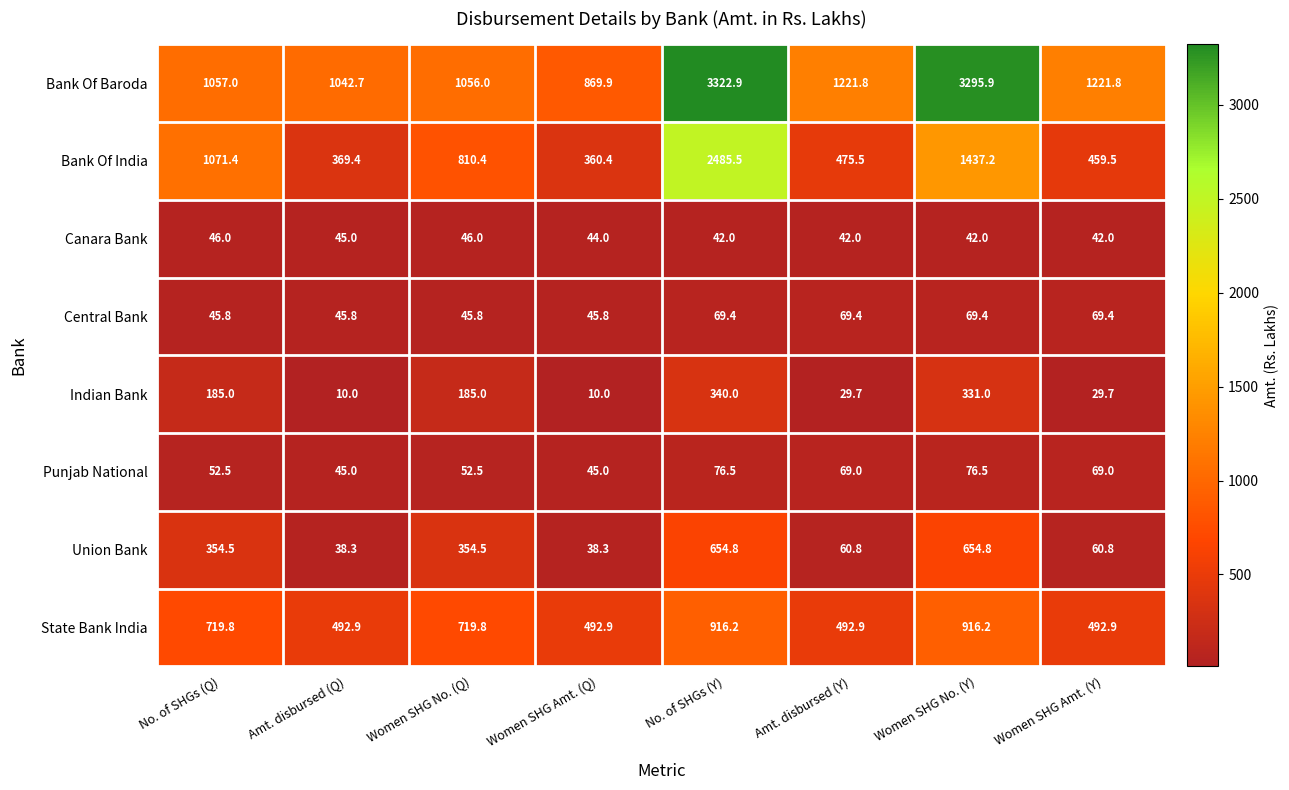

What is the smallest value displayed?

10.0